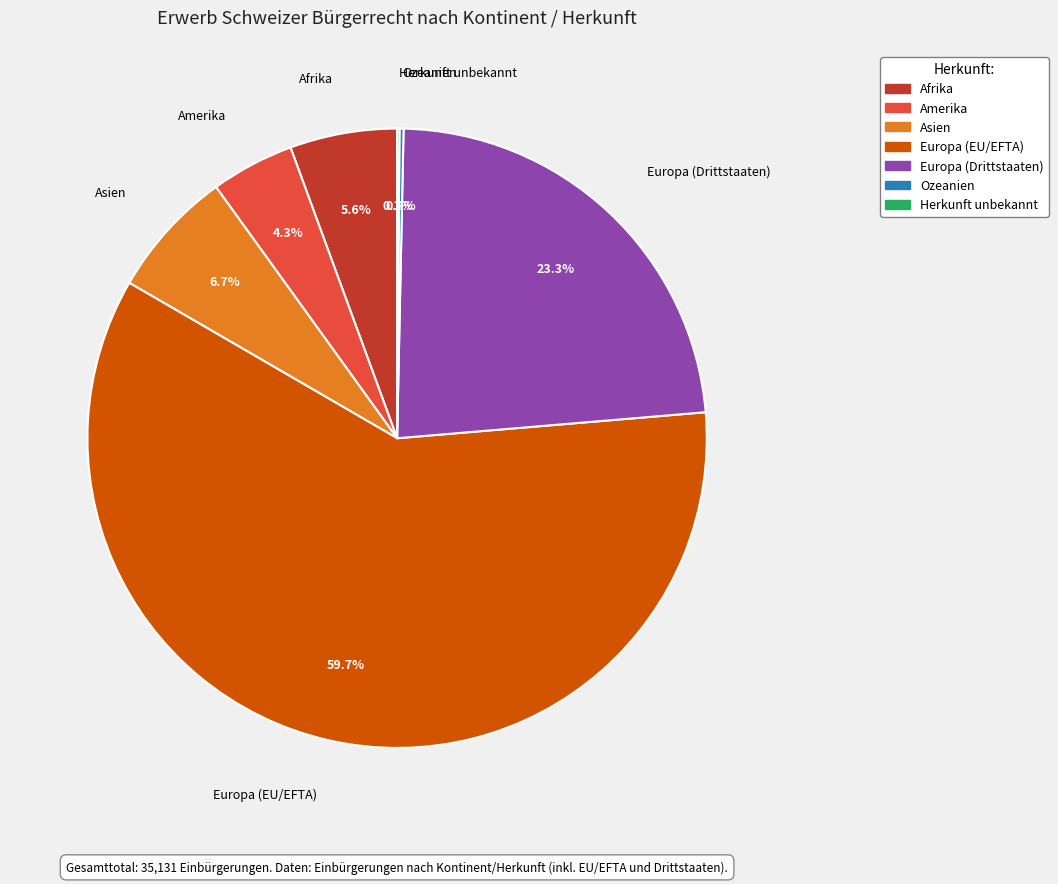

What is the majority slice?

Europa (EU/EFTA)